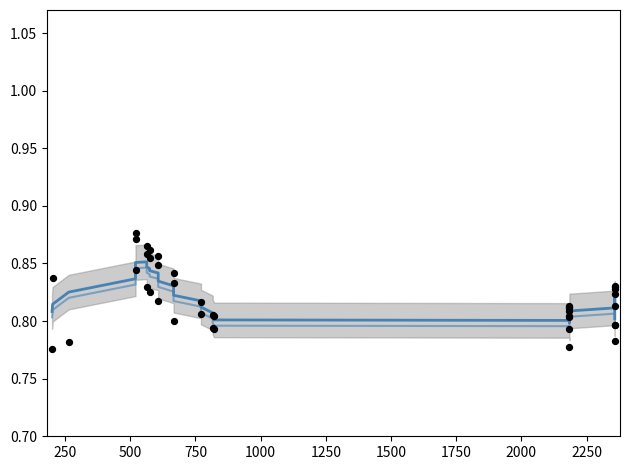

Which series contains the highest Y value?

value (scatter)